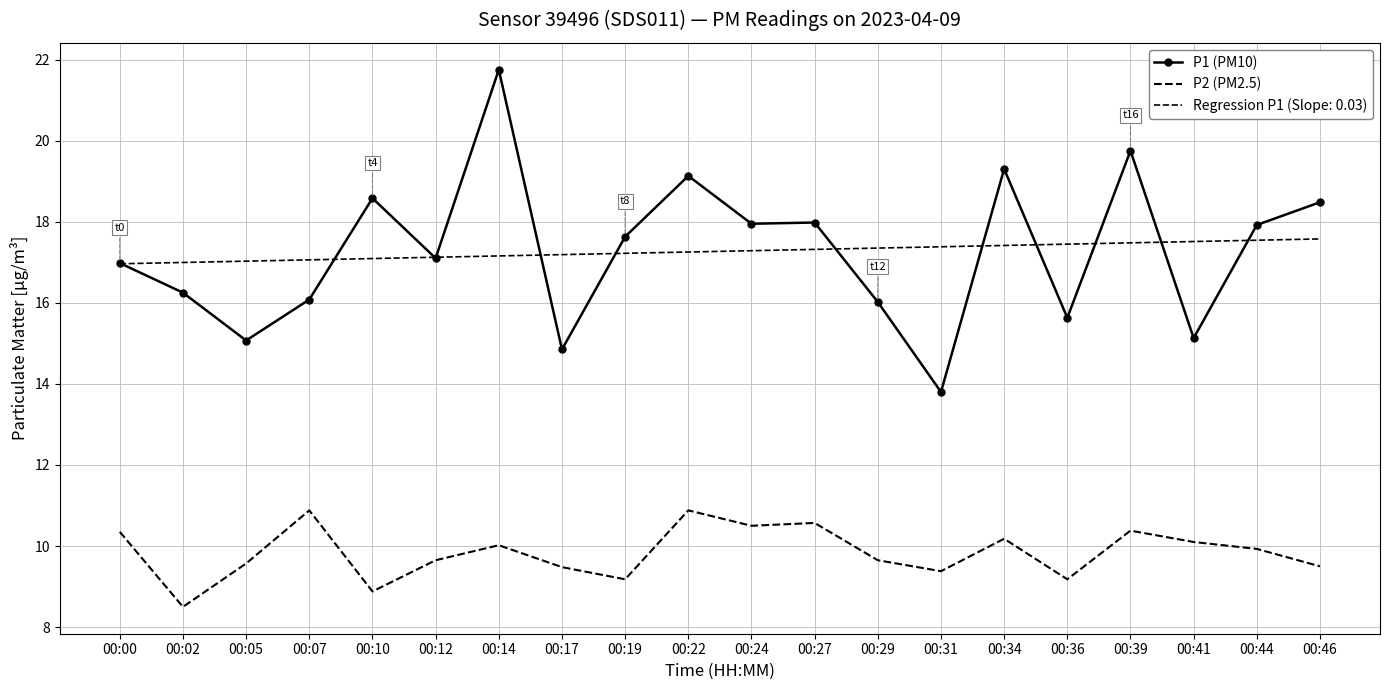

True or false: P2 (PM2.5) has more than 1 interior local peaks.

True